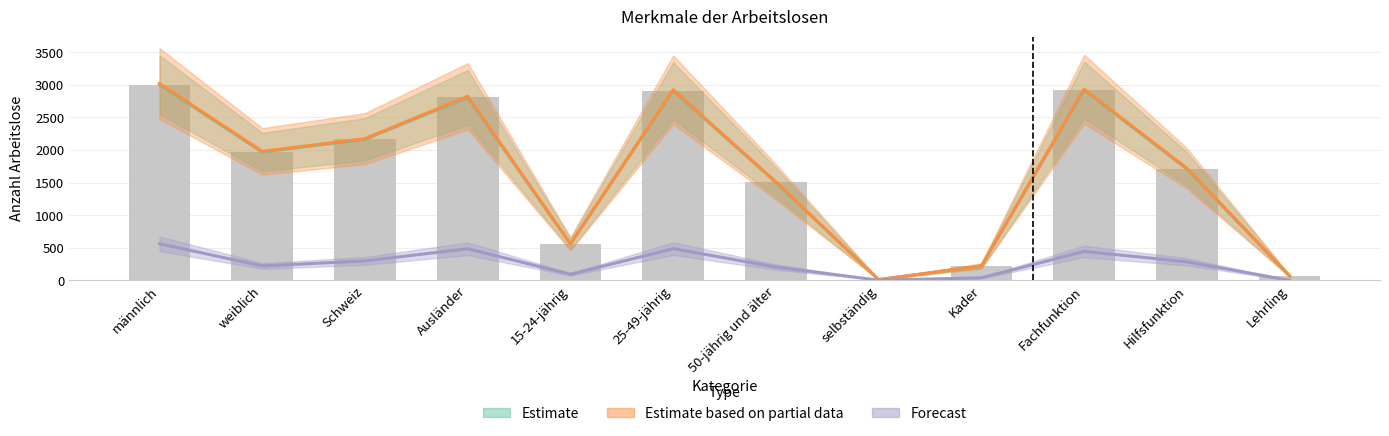

What is the difference between the highest and lowest values at Ausländer?

2340.0